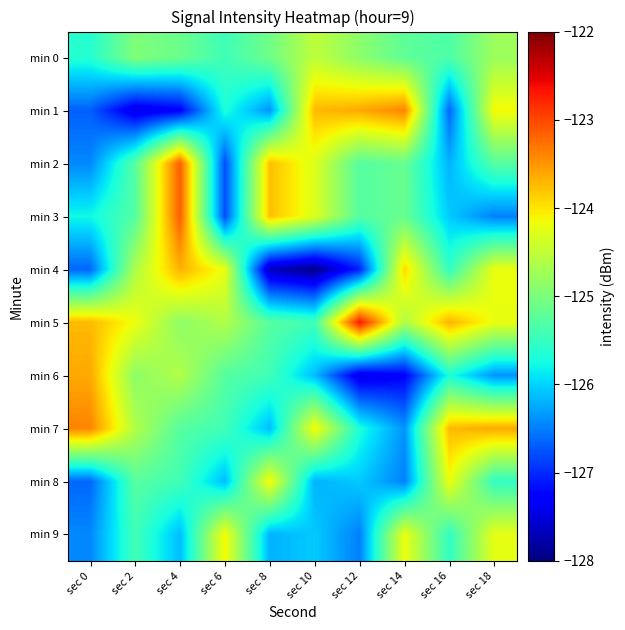

Reading right to left, extract all data points from this chart.

min 0: sec 18=-124.8	sec 16=-125.3	sec 14=-125.2	sec 12=-124.9	sec 10=-124.5	sec 8=-125.1	sec 6=-125.4	sec 4=-125.1	sec 2=-125.0	sec 0=-125.6
min 1: sec 18=-124.1	sec 16=-126.6	sec 14=-123.4	sec 12=-123.6	sec 10=-123.7	sec 8=-126.4	sec 6=-125.7	sec 4=-127.3	sec 2=-127.5	sec 0=-126.7
min 2: sec 18=-125.3	sec 16=-126.2	sec 14=-125.2	sec 12=-125.3	sec 10=-124.3	sec 8=-123.8	sec 6=-126.8	sec 4=-123.1	sec 2=-125.3	sec 0=-126.4
min 3: sec 18=-126.5	sec 16=-126.0	sec 14=-125.2	sec 12=-125.3	sec 10=-124.3	sec 8=-123.8	sec 6=-126.8	sec 4=-123.1	sec 2=-125.3	sec 0=-125.8
min 4: sec 18=-124.2	sec 16=-125.5	sec 14=-123.9	sec 12=-127.0	sec 10=-127.9	sec 8=-127.7	sec 6=-124.2	sec 4=-123.7	sec 2=-124.6	sec 0=-126.6
min 5: sec 18=-124.2	sec 16=-123.7	sec 14=-124.6	sec 12=-122.7	sec 10=-125.4	sec 8=-125.3	sec 6=-124.6	sec 4=-124.9	sec 2=-124.2	sec 0=-123.7
min 6: sec 18=-126.4	sec 16=-125.7	sec 14=-127.3	sec 12=-127.5	sec 10=-126.1	sec 8=-125.4	sec 6=-125.3	sec 4=-124.6	sec 2=-124.9	sec 0=-123.6
min 7: sec 18=-123.6	sec 16=-123.7	sec 14=-126.4	sec 12=-125.7	sec 10=-124.1	sec 8=-126.1	sec 6=-125.4	sec 4=-125.3	sec 2=-124.6	sec 0=-123.4
min 8: sec 18=-125.5	sec 16=-124.2	sec 14=-126.5	sec 12=-126.0	sec 10=-126.2	sec 8=-124.1	sec 6=-126.1	sec 4=-125.4	sec 2=-125.3	sec 0=-126.6
min 9: sec 18=-124.2	sec 16=-125.5	sec 14=-124.2	sec 12=-126.5	sec 10=-126.0	sec 8=-126.2	sec 6=-124.1	sec 4=-126.1	sec 2=-125.4	sec 0=-126.4